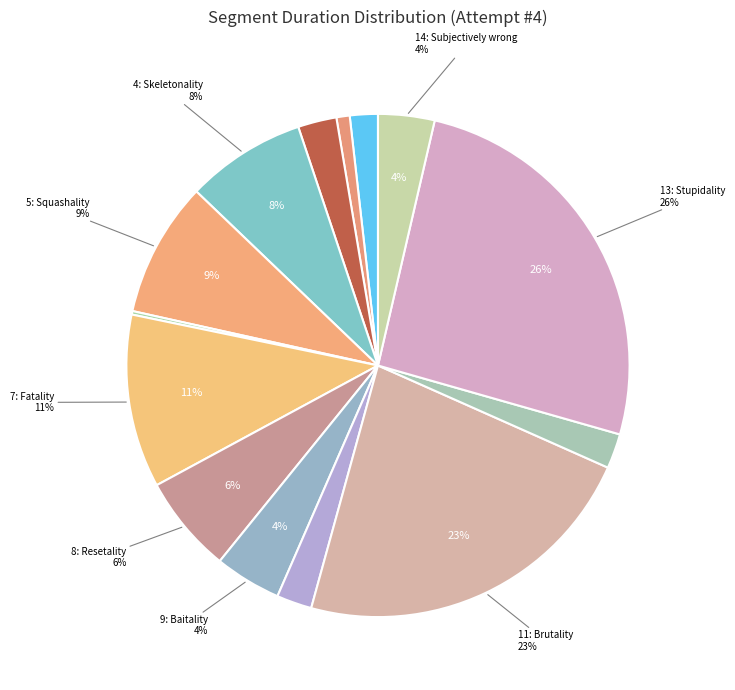

What percentage is the 11: Brutality! slice, to the nearest percent?

23%